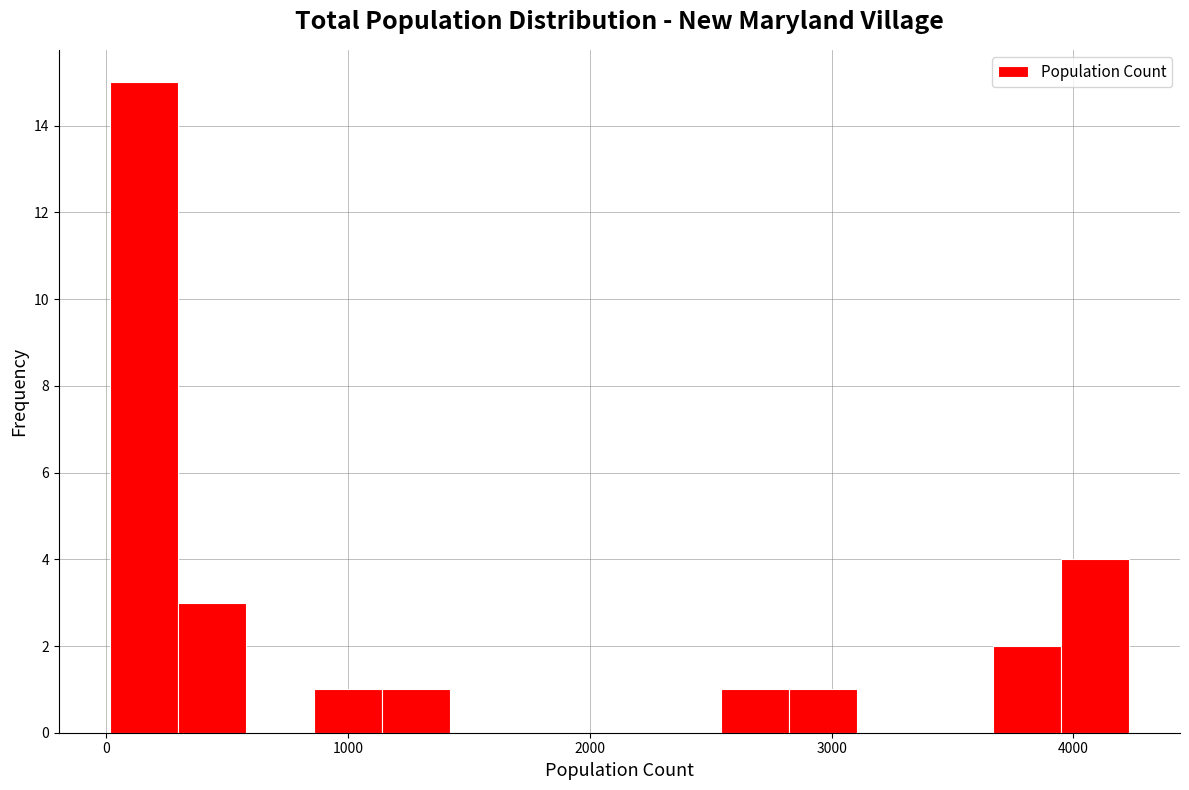

Read against the x-axis, roughly where is the centre of the tallest bar?

200